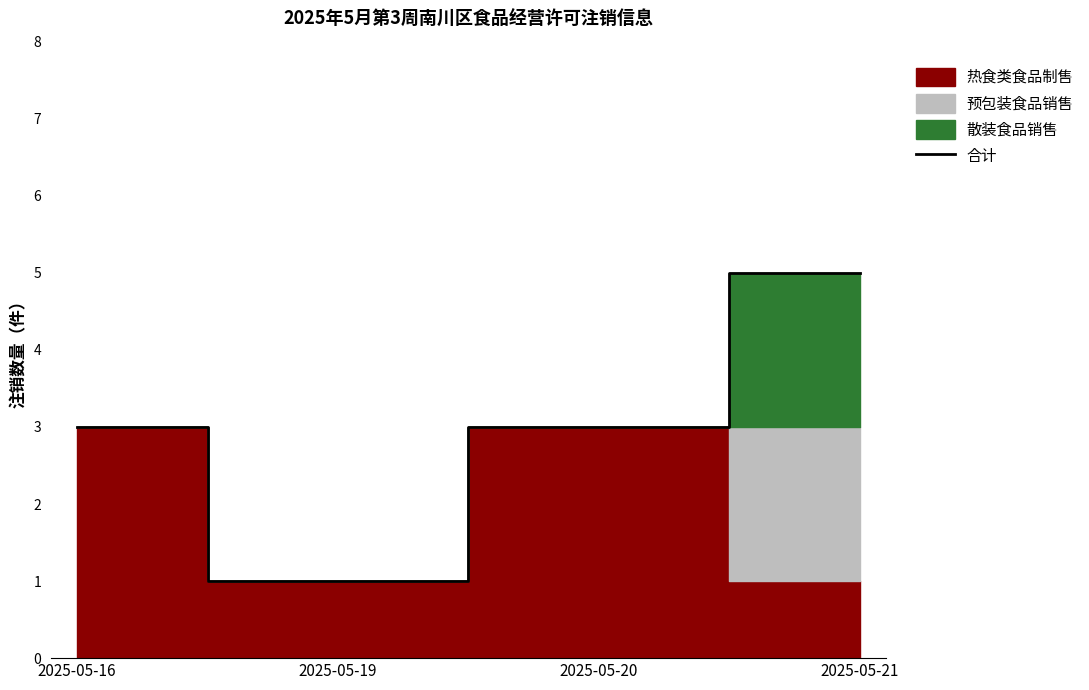

The chart shows a value of 3 at 2025-05-20. True or false?

True